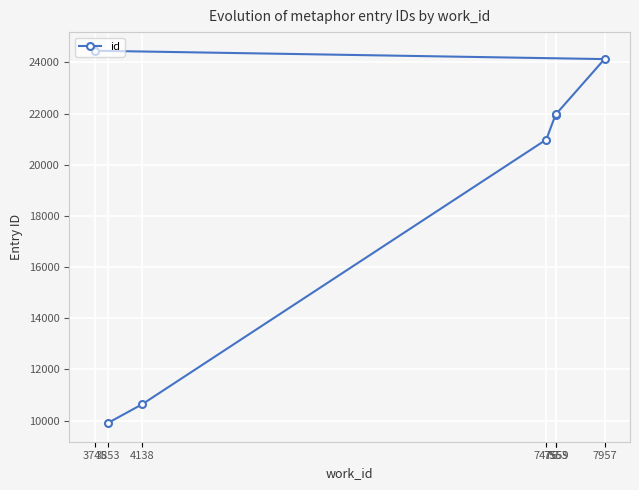

True or false: the data shows 6165 at 3853.

False